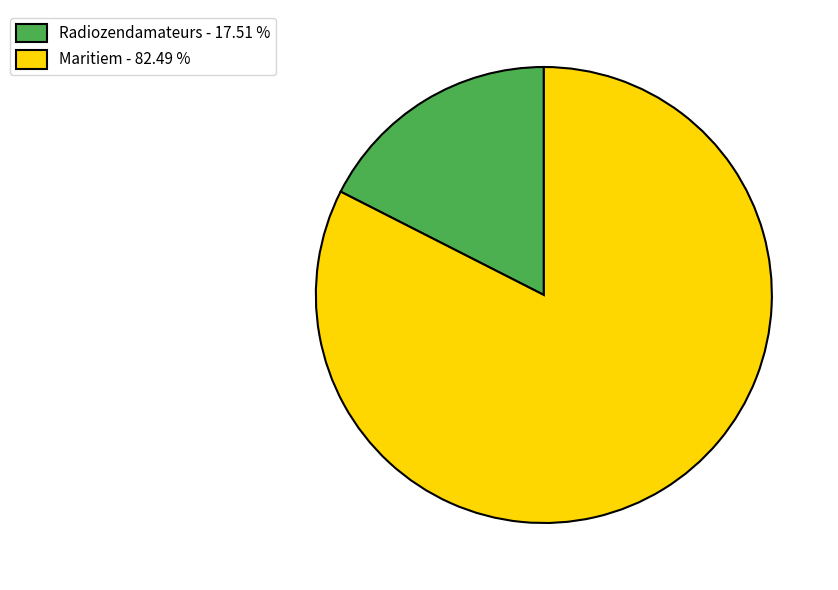

Rank the categories by value from highest to lowest.

Maritiem, Radiozendamateurs